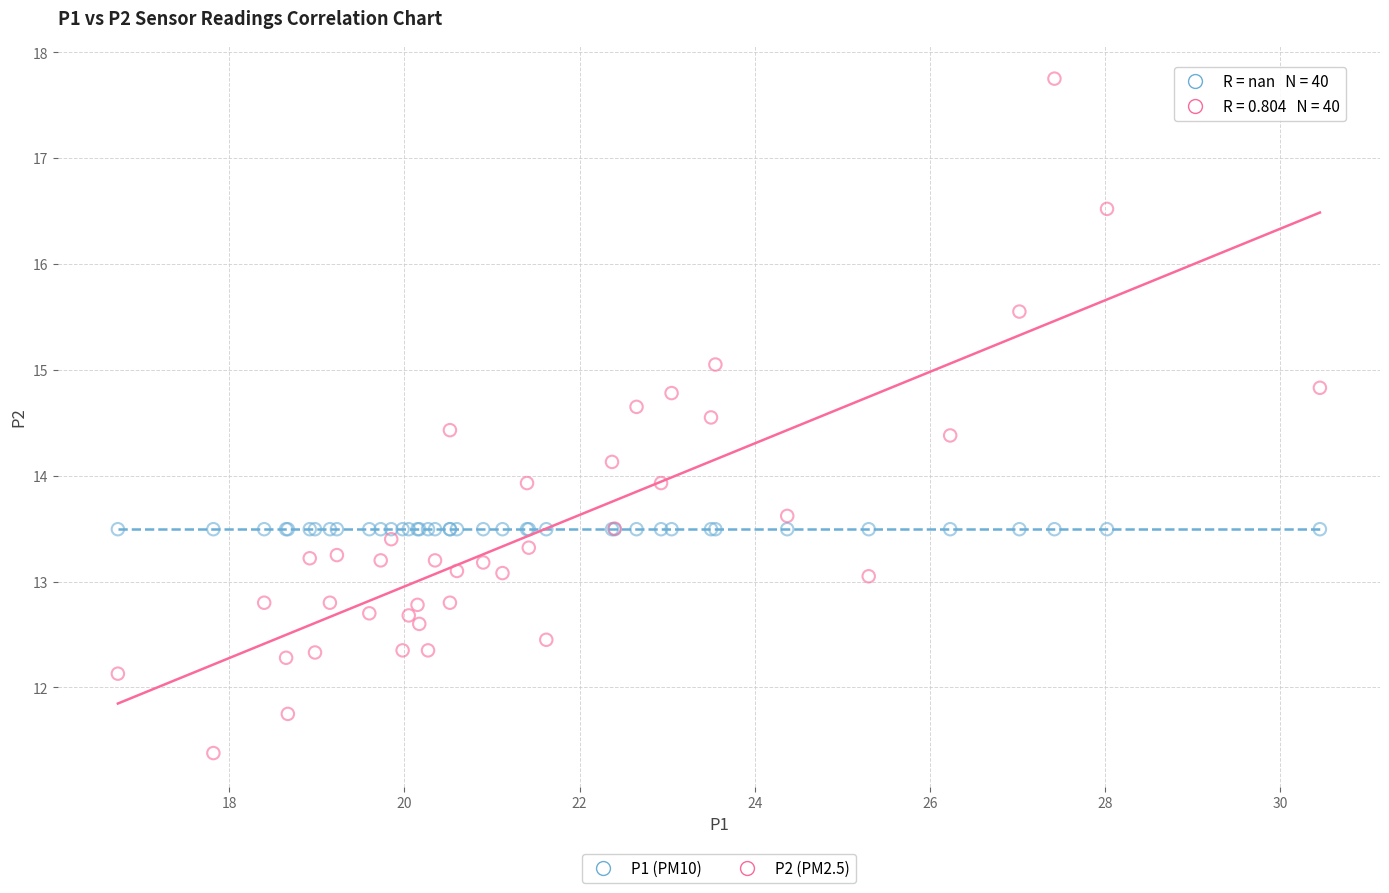

Which series contains the lowest Y value?

P2 (PM2.5)